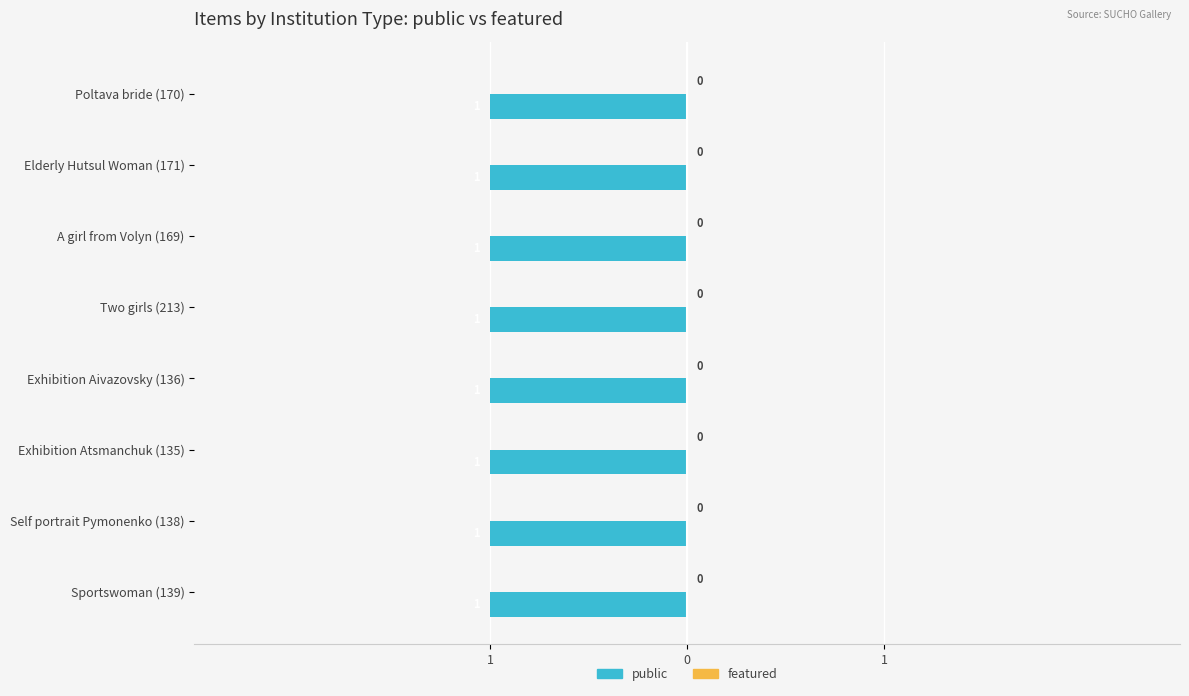

How many bars are there in total?

16